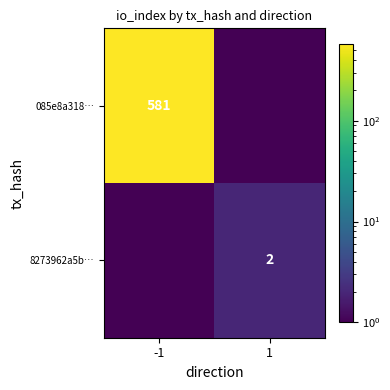

What is the total value across all series at 1?

2.0